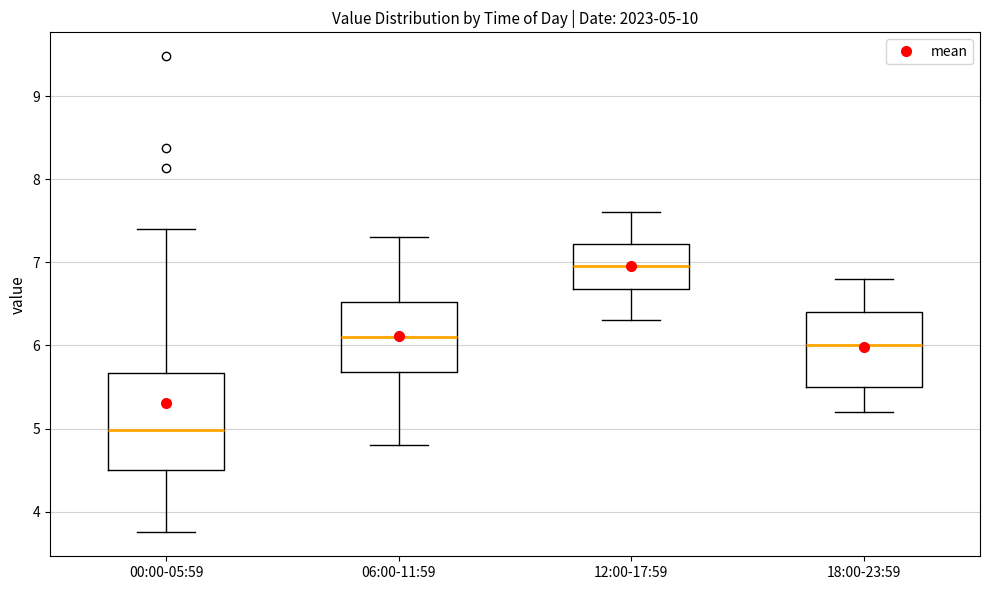

Comparing the boxes themselves (not the whiskers), which one is the tallest?

00:00-05:59